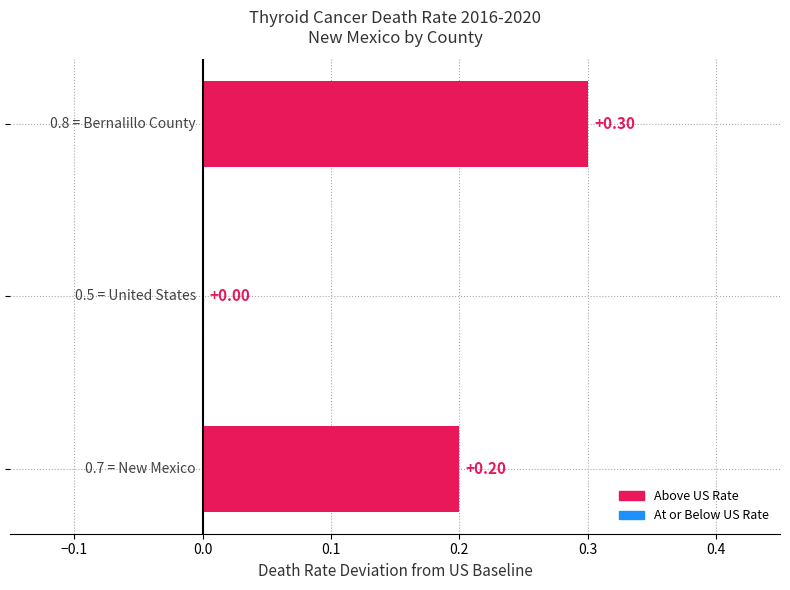

What is the average value?

0.2